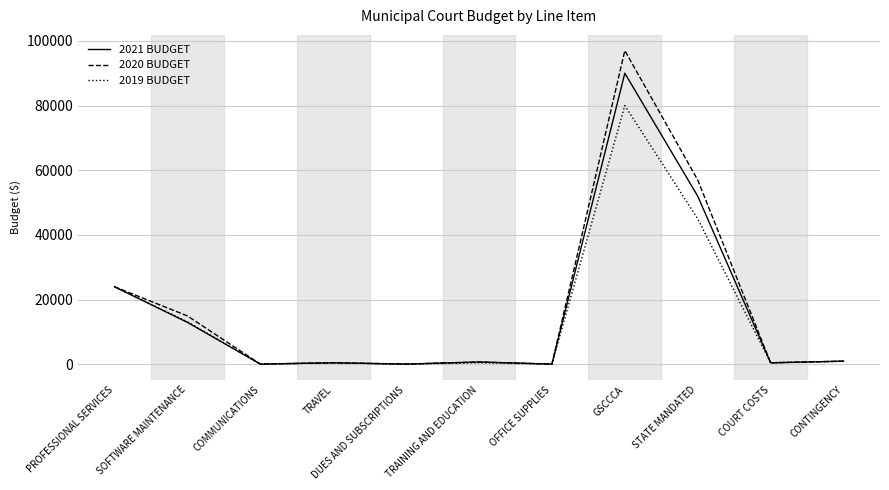

At which label does 2020 BUDGET reach its peak?

GSCCCA